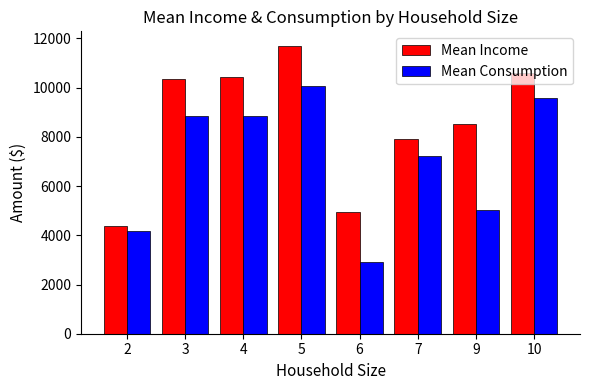

How many data points does each series have?

8